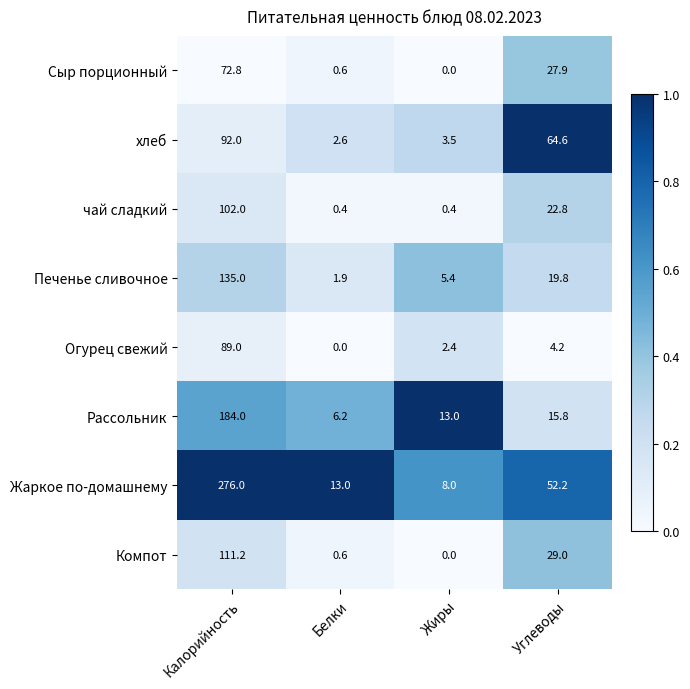

List the series in order of their peak value, highest first.

Жаркое по-домашнему, Рассольник, Печенье сливочное, Компот, чай сладкий, хлеб, Огурец свежий, Сыр порционный